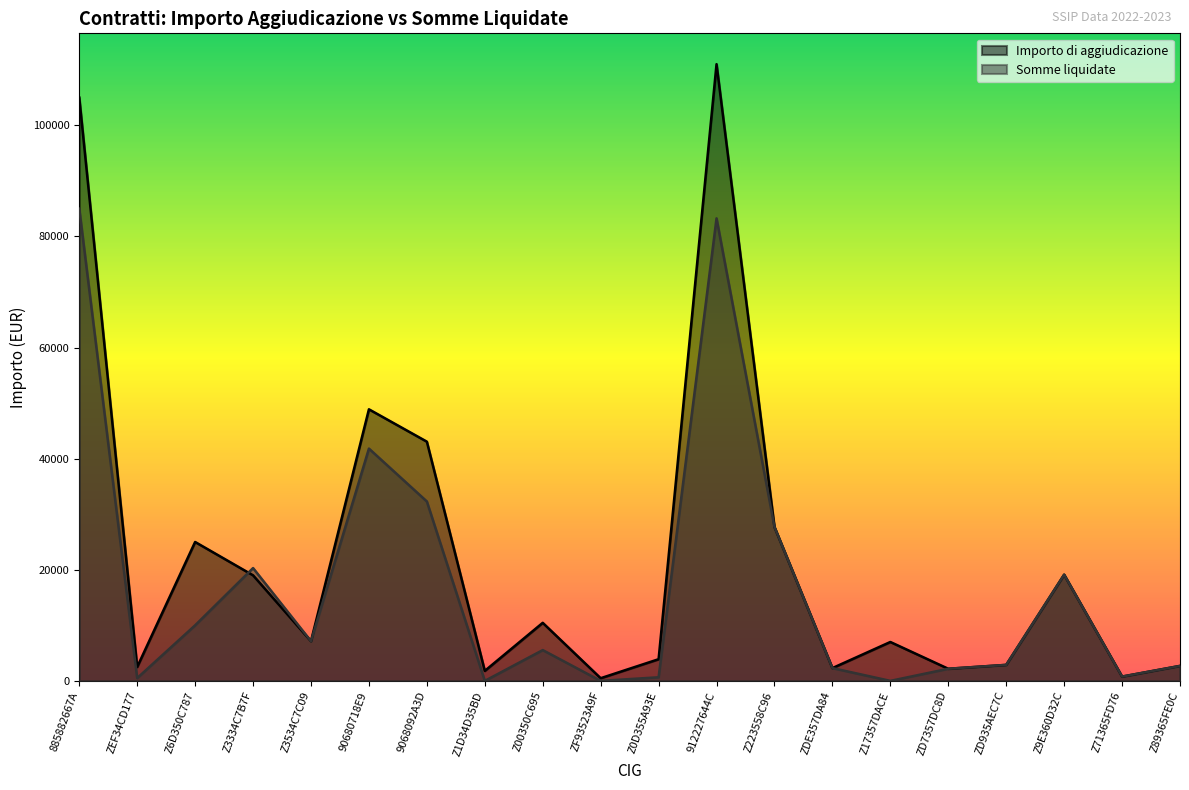

Which category has the highest value across all series?

912227644C